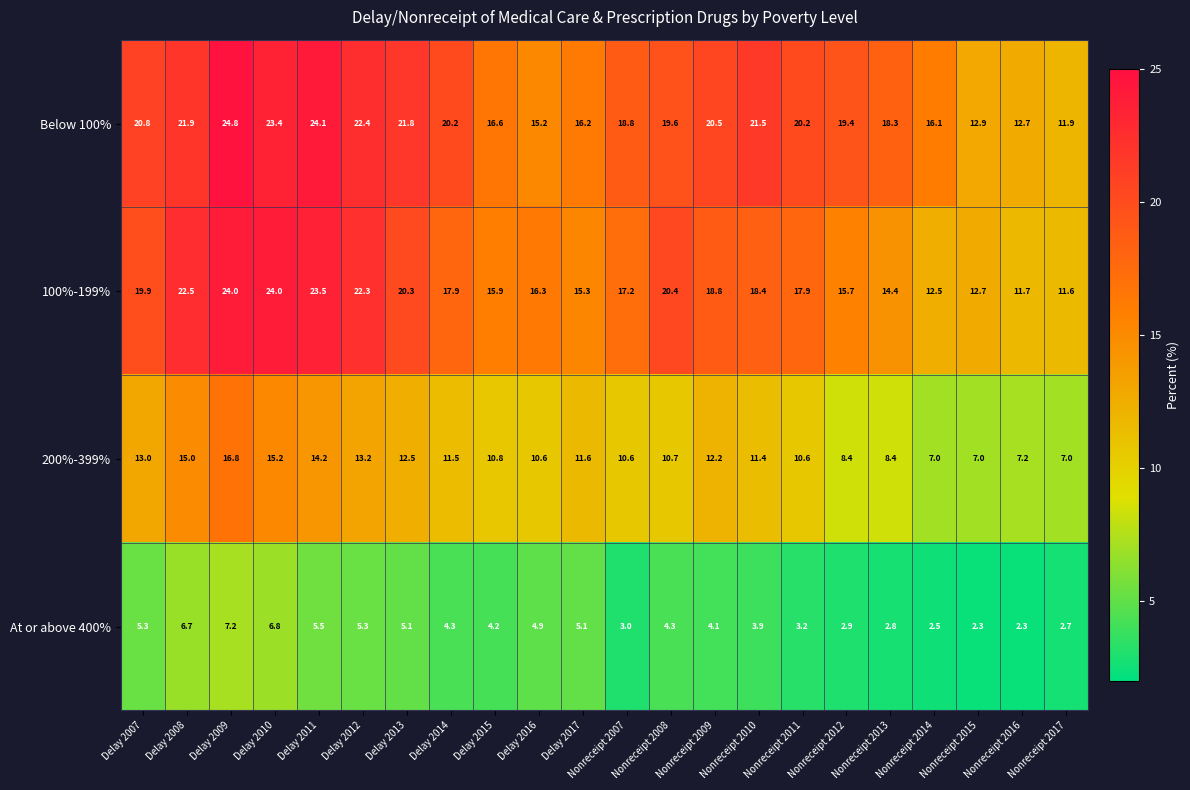

What is the sum of all 100%-199% values?

393.2